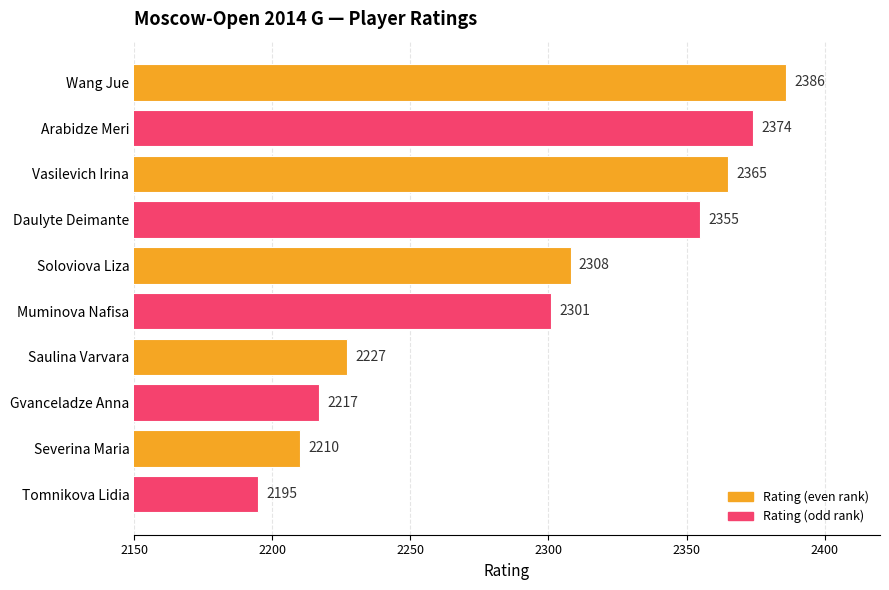

Approximately how many times larger is the value at Tomnikova Lidia compared to Soloviova Liza?

1.0